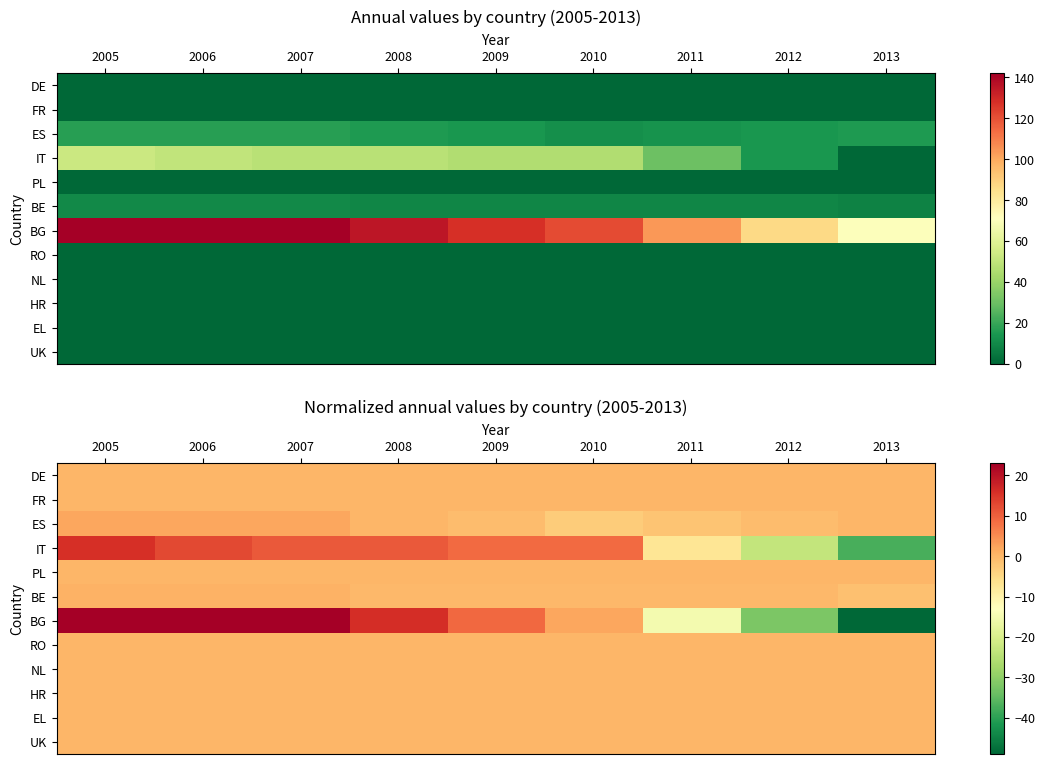

What is the difference between the highest and lowest values at 2007?

23.0